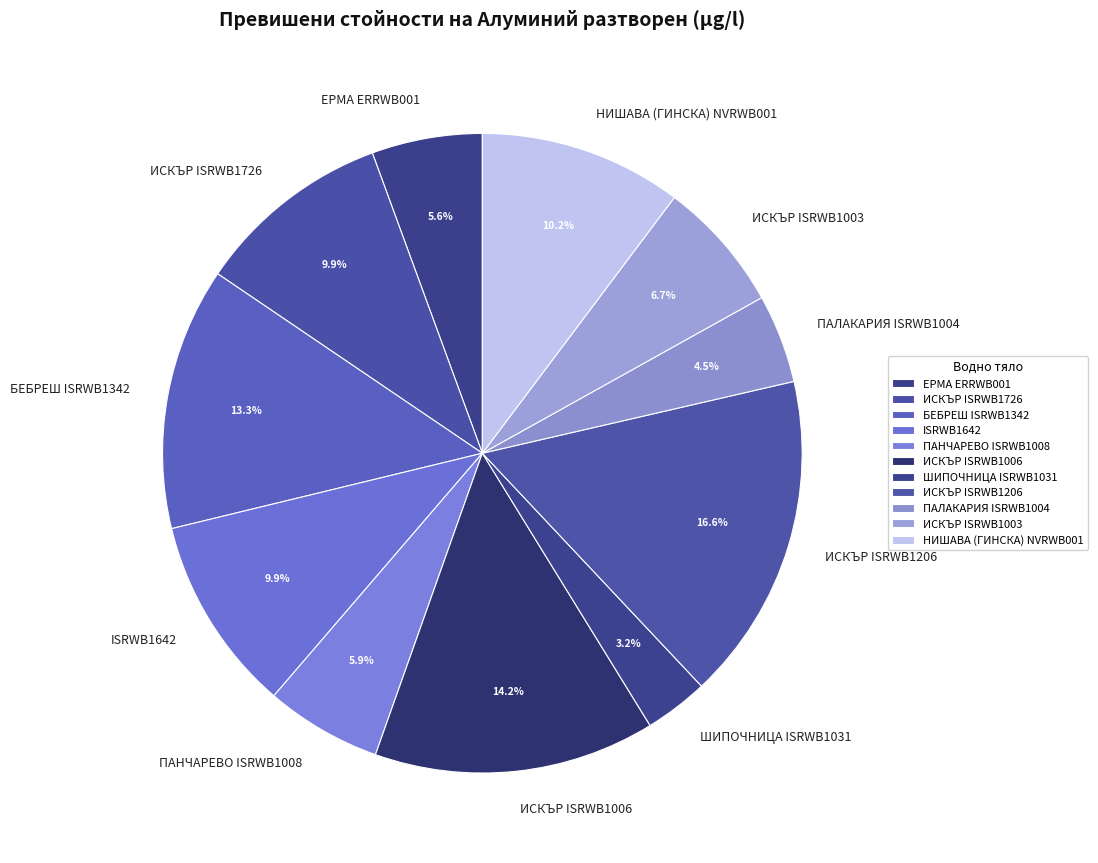

What is the largest slice in the pie chart?

ИСКЪР ISRWB1206